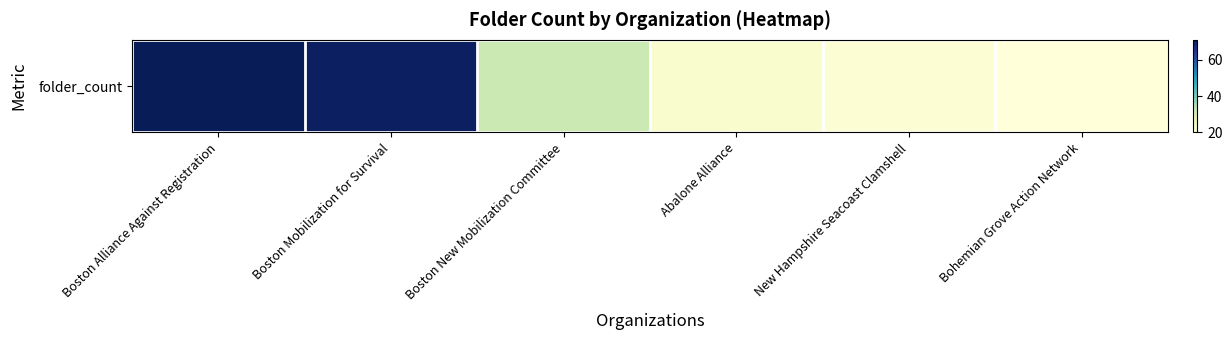

Rank the categories by value from lowest to highest.

Bohemian Grove Action Network, New Hampshire Seacoast Clamshell, Abalone Alliance, Boston New Mobilization Committee, Boston Mobilization for Survival, Boston Alliance Against Registration